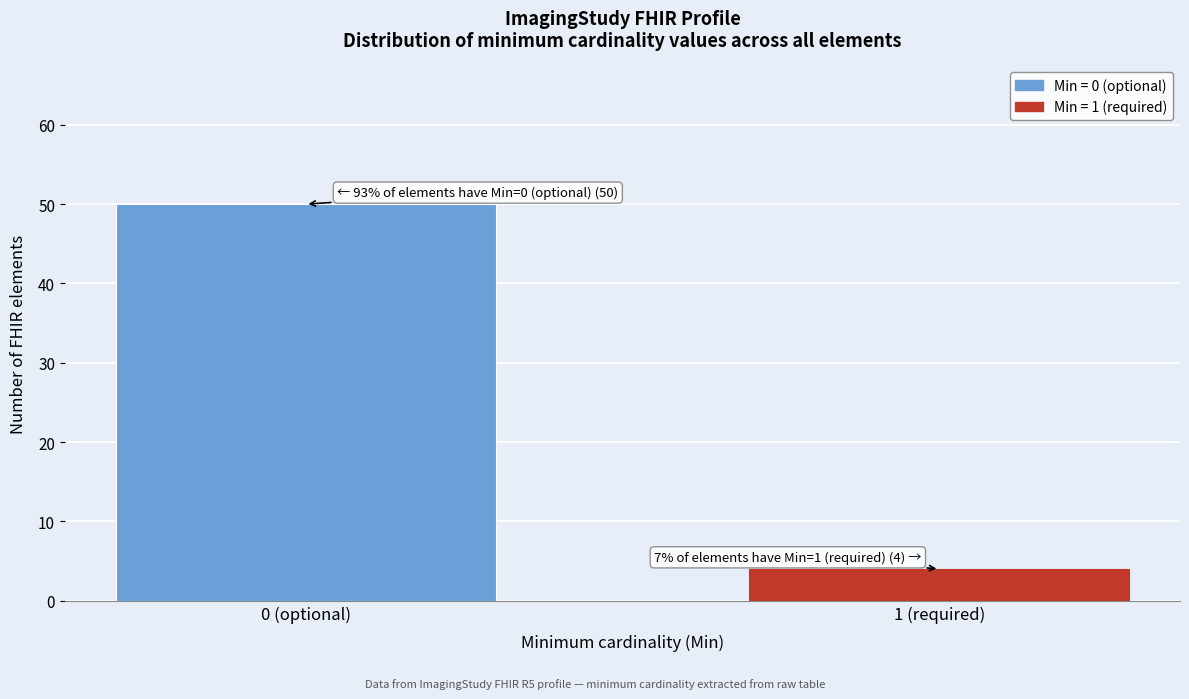

Reading left to right, extract all data points from this chart.

50	4